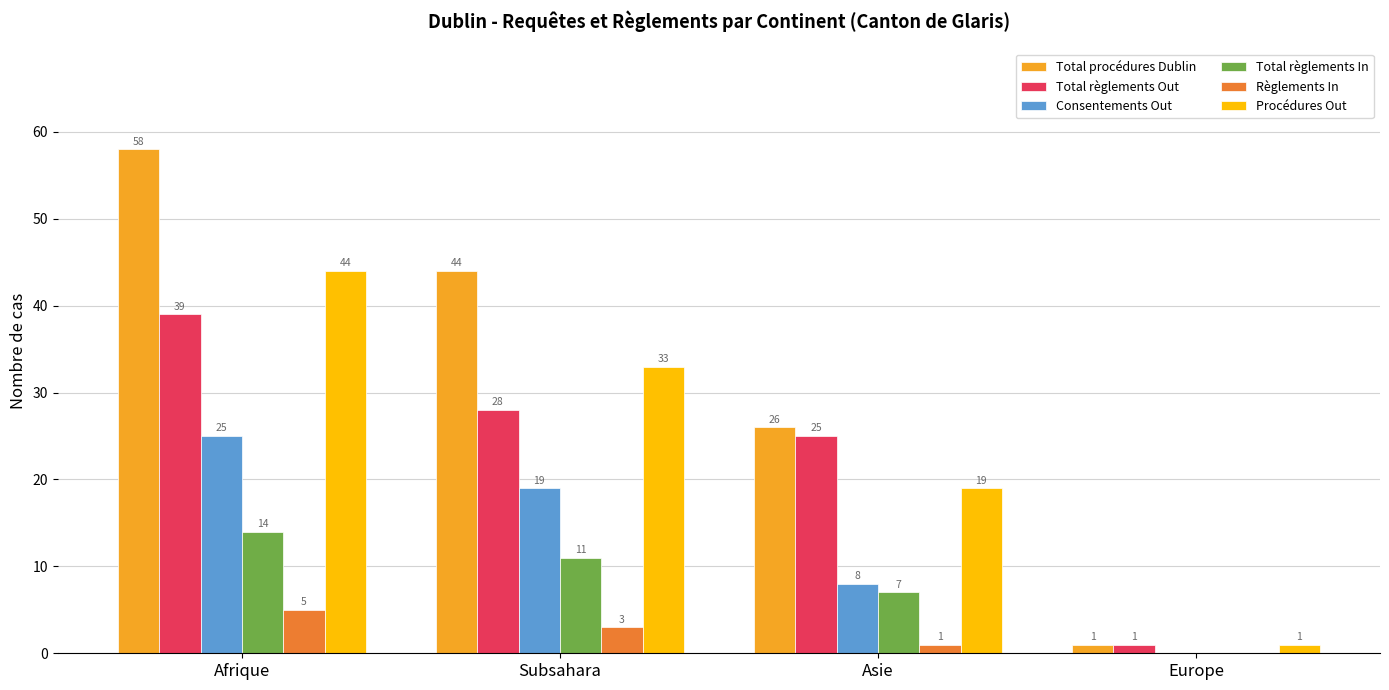

Reading left to right, transcribe all the data shown in this chart.

Total procédures Dublin: 58	44	26	1
Total règlements Out: 39	28	25	1
Consentements Out: 25	19	8	0
Total règlements In: 14	11	7	0
Règlements In: 5	3	1	0
Procédures Out: 44	33	19	1